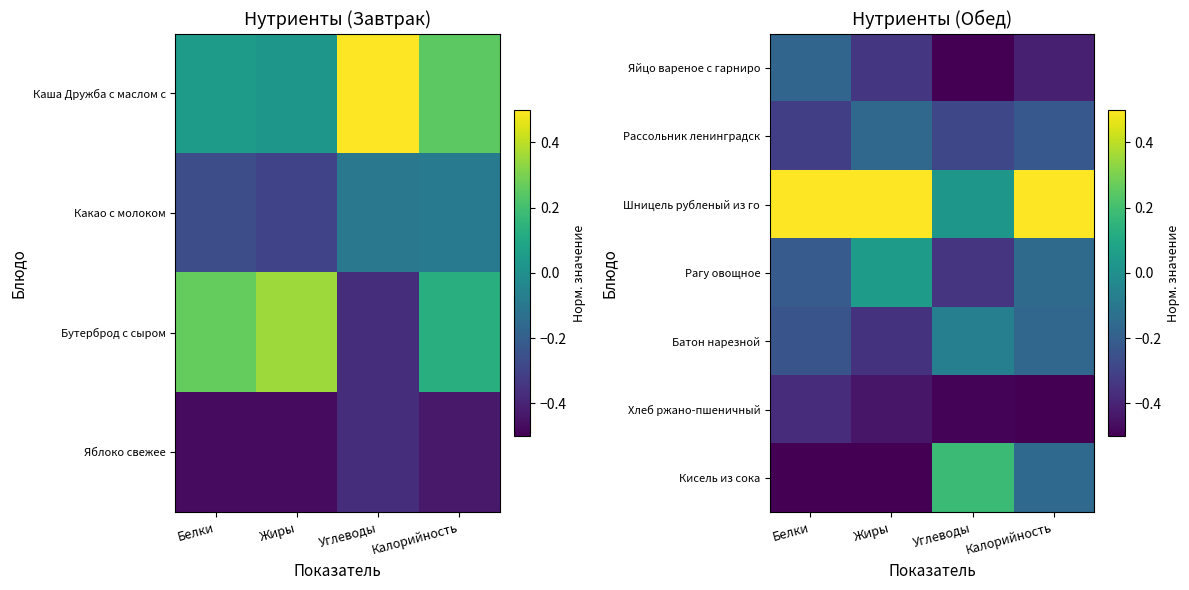

How many categories are shown in the chart?

4